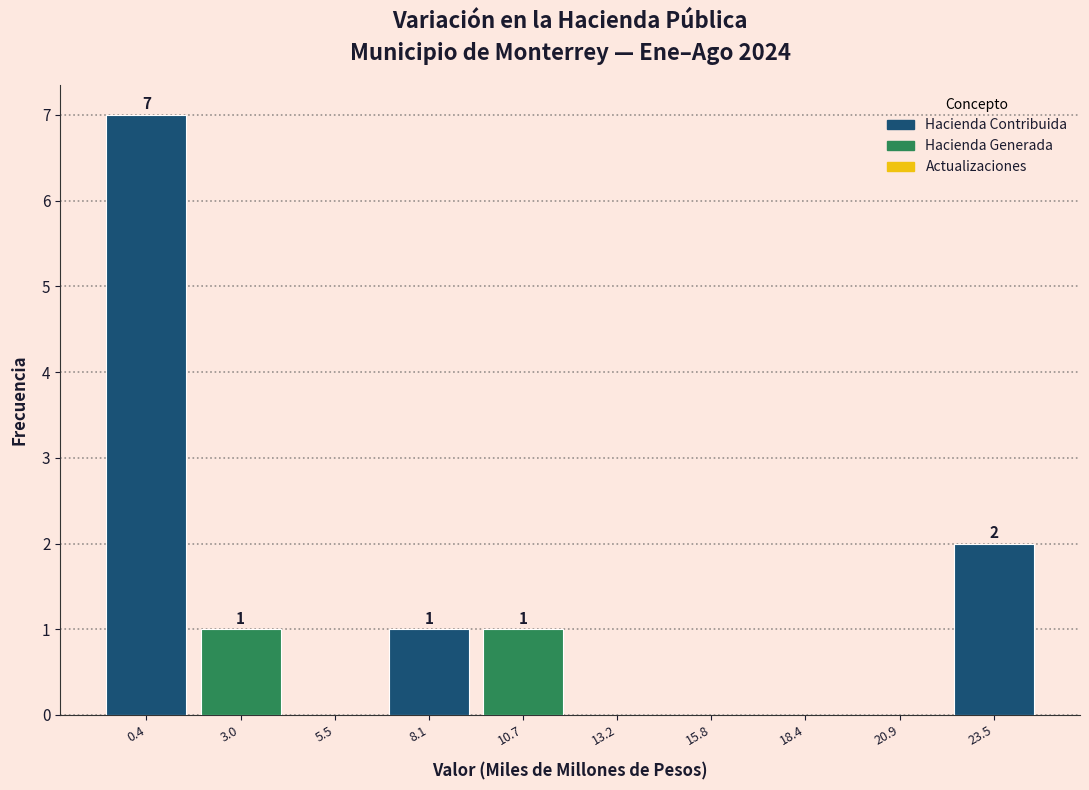

Over which range of the x-axis is the bar tallest?

-1.0 to 1.5